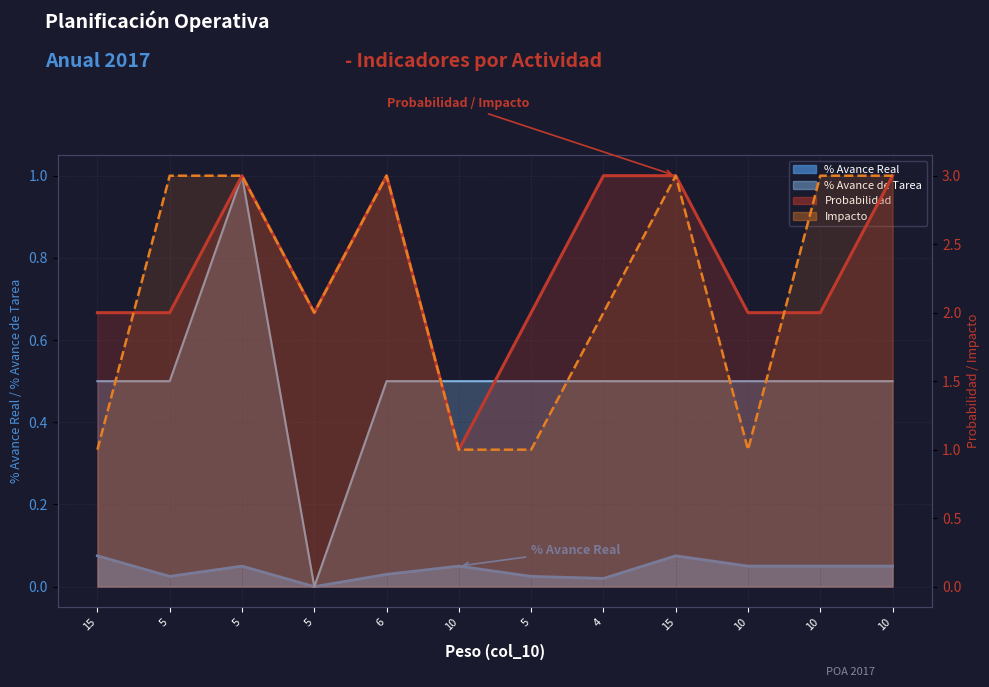

Rank the series by their maximum value, from highest to lowest.

Probabilidad (col_14), Impacto (col_15), % Avance de Tarea (col_11), % Avance Real (col_12)